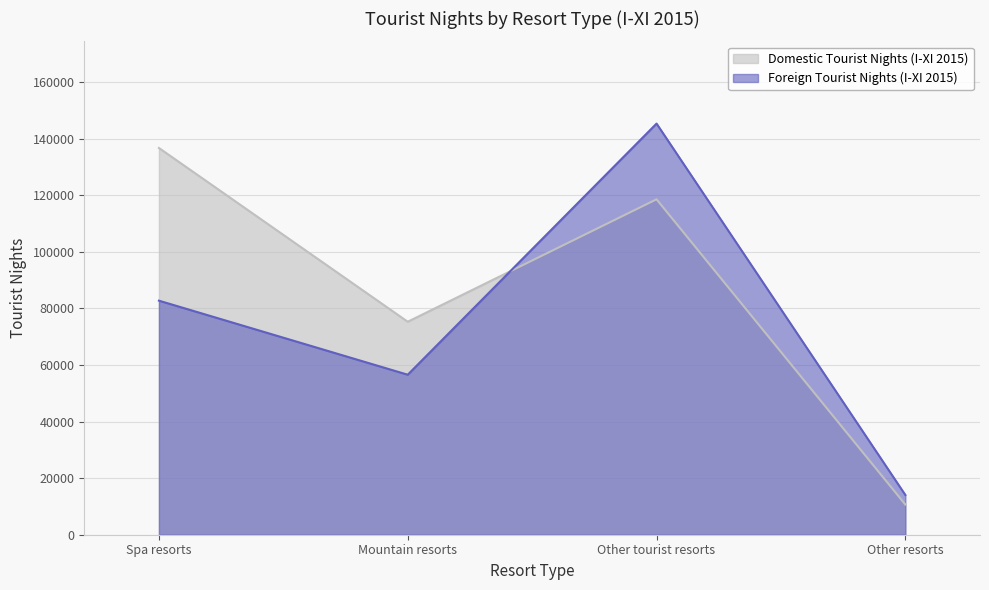

How many interior local peaks does the Foreign Tourist Nights (I-XI 2015) series have?

1